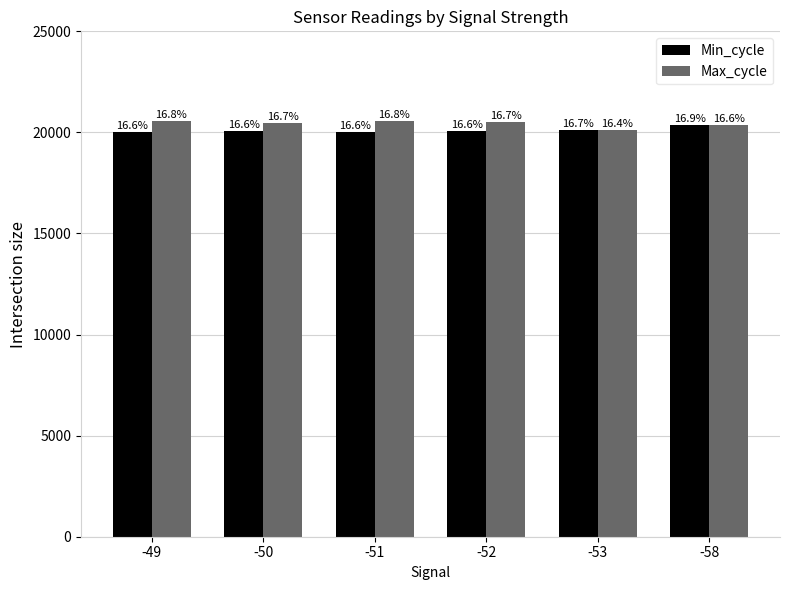

What is the maximum value shown in the chart?

20557